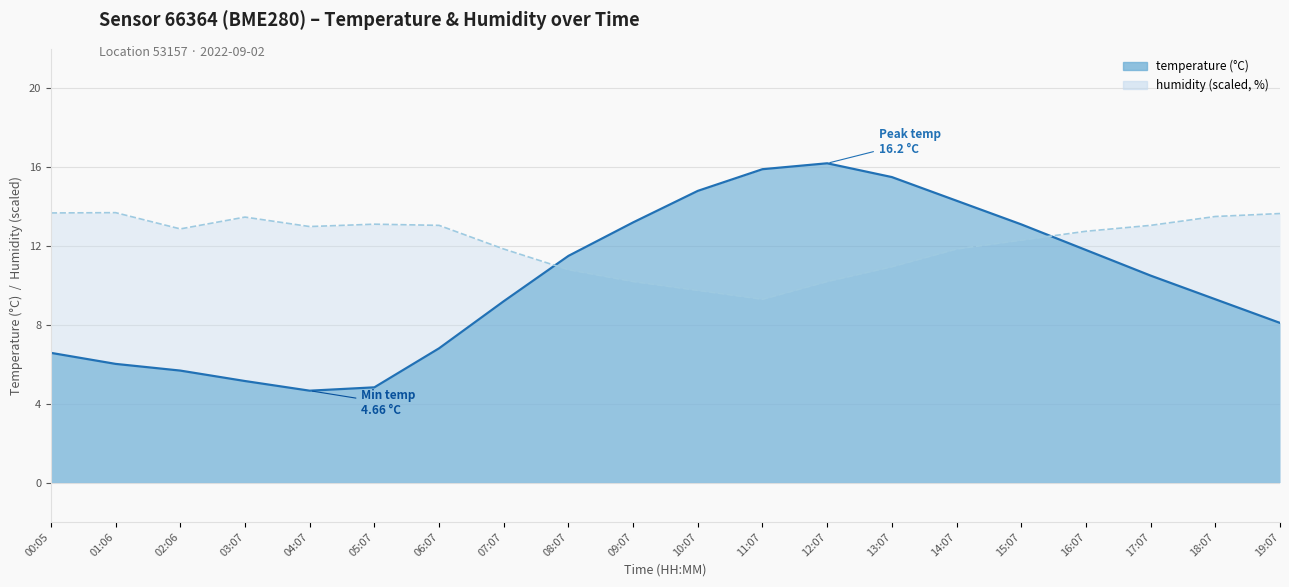

Between 03:07 and 02:06, which is larger?

02:06